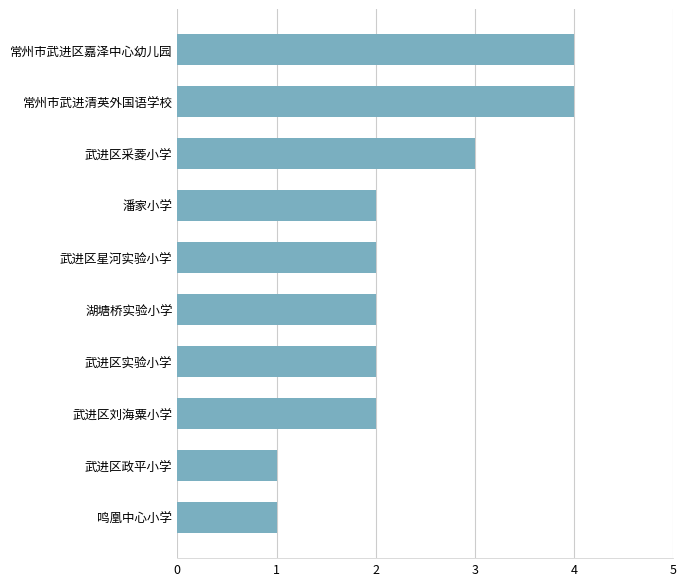

What is the greatest value displayed?

4